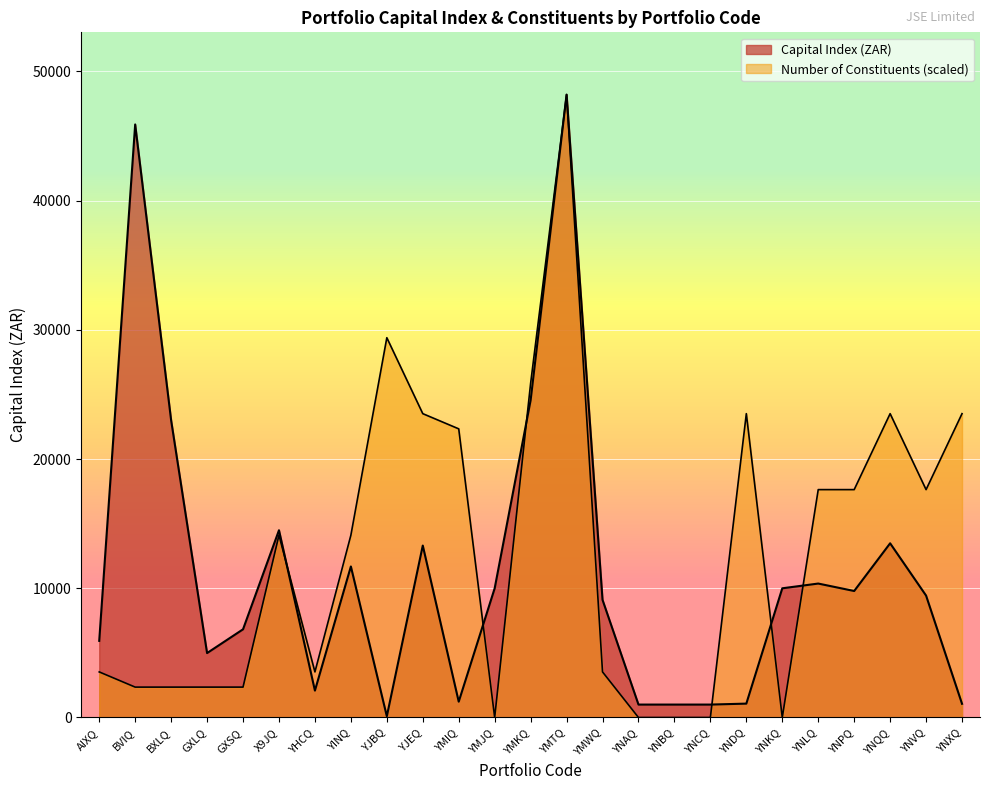

True or false: Number of Constituents has a value of 11436.0 at YNVQ.

False